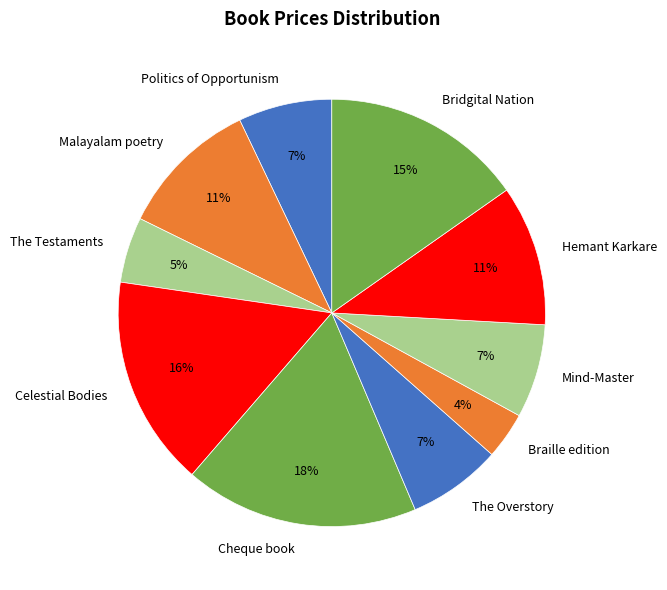

Is it true that Braille edition is 4% of the pie?

True